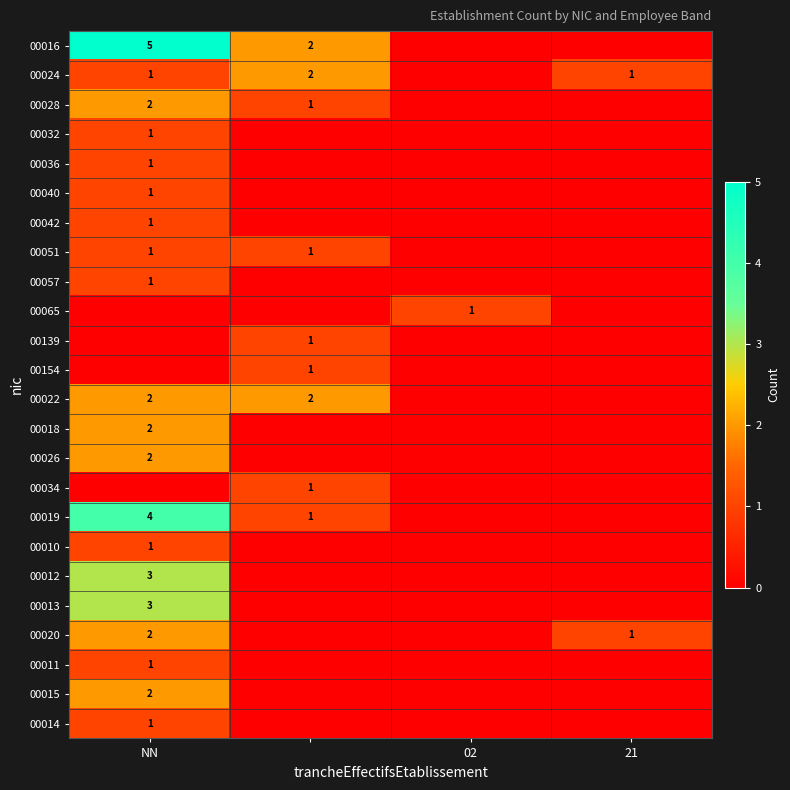

How many categories are shown in the chart?

4